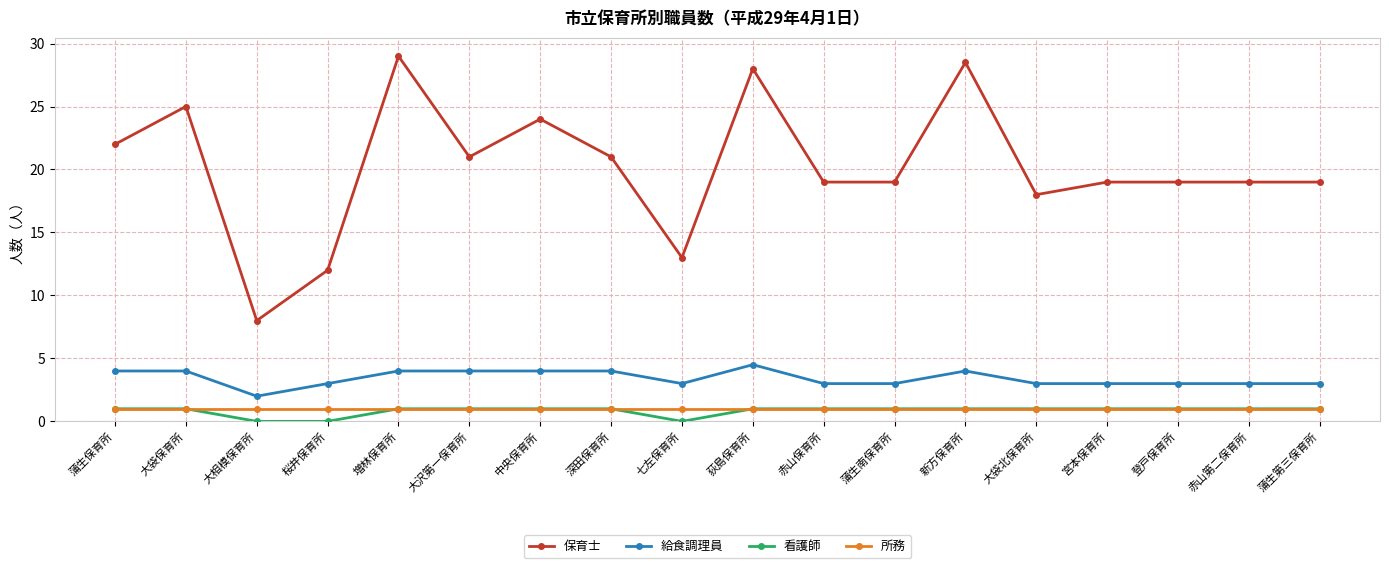

What is the minimum value for 所務?

1.0